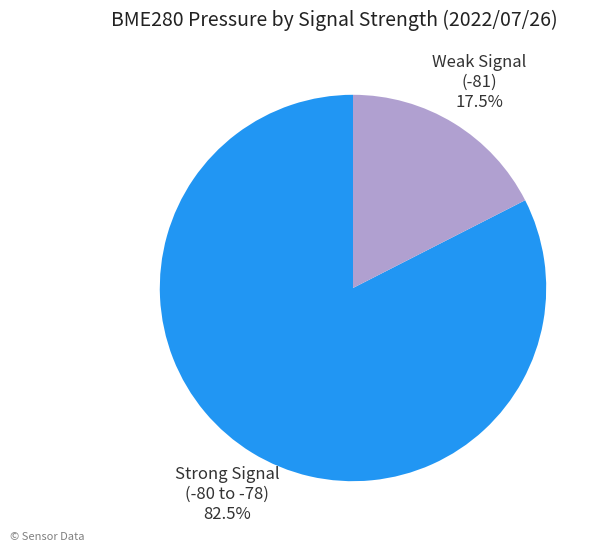

Rank the categories by value from lowest to highest.

Weak Signal (-81), Strong Signal (-80 to -78)